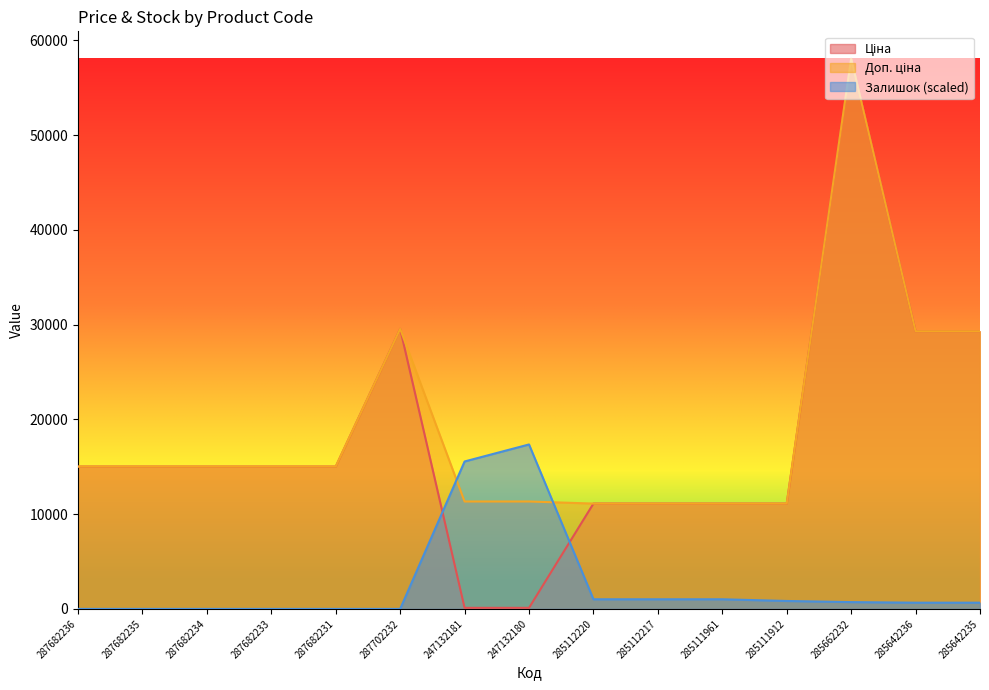

What is the greatest value displayed?

58037.0